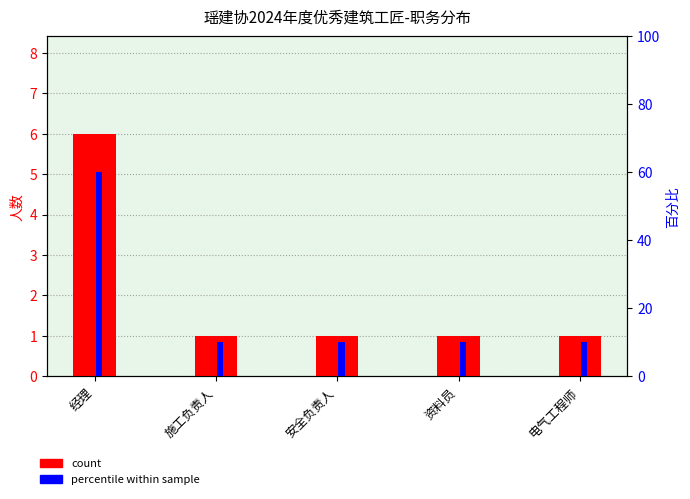

How many groups of bars are there?

5